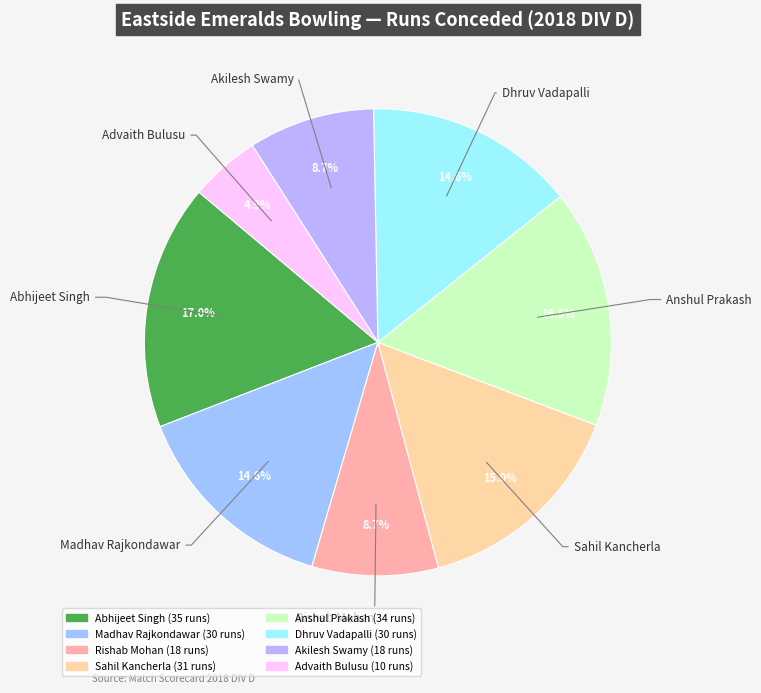

What portion of the pie excludes Madhav Rajkondawar?

85.4%